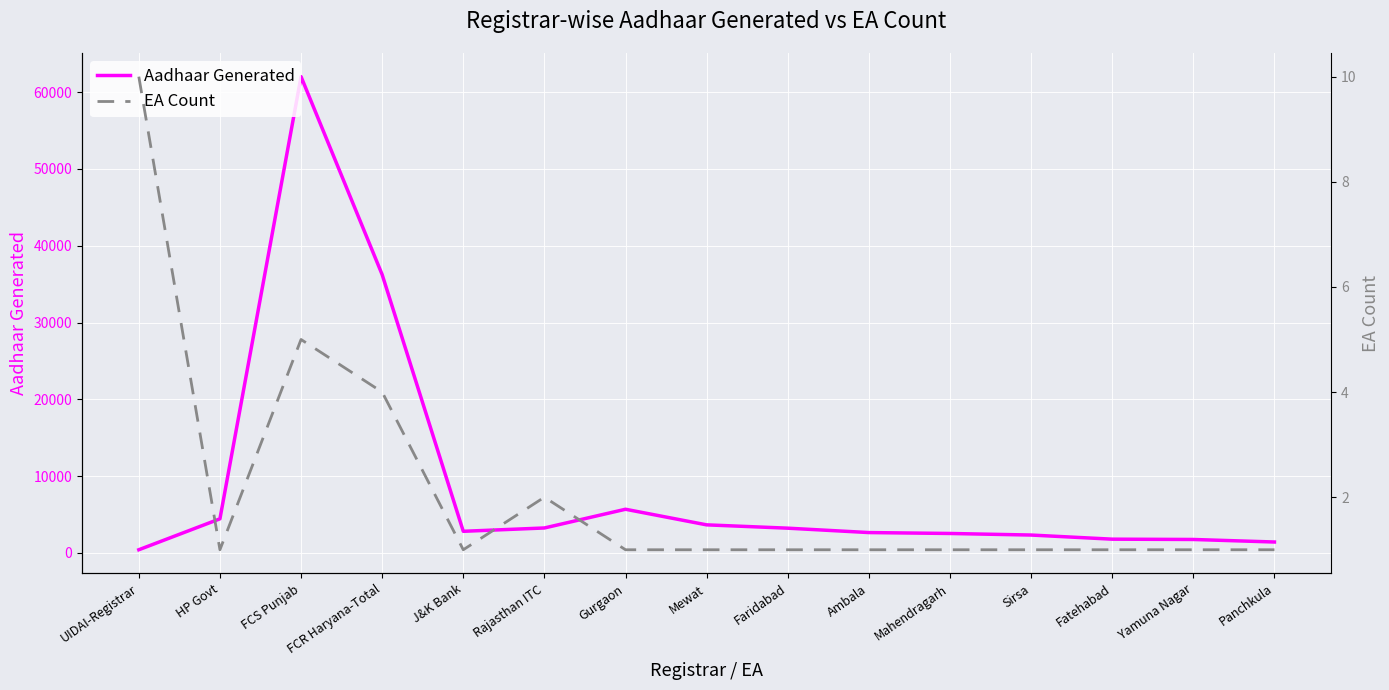

What is the sum of the EA Count values at Sirsa and FCR Haryana-Total?

5